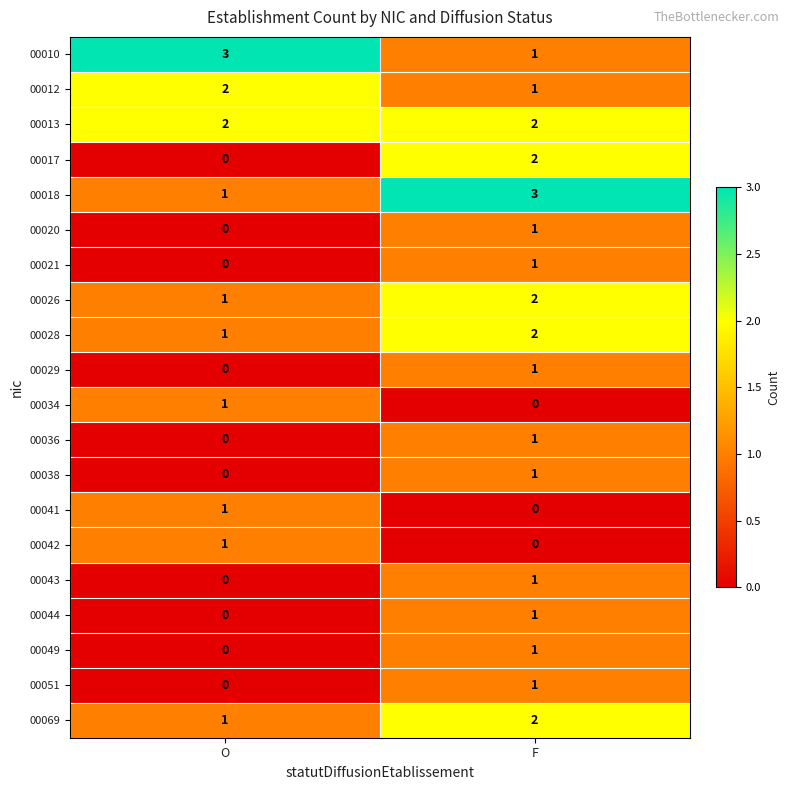

Rank the categories by 00044 value from lowest to highest.

O, F